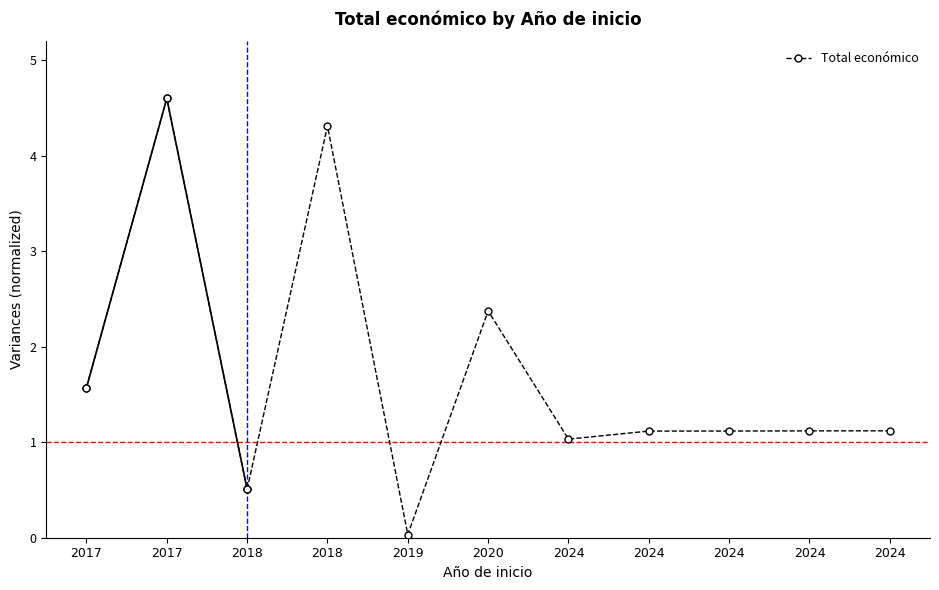

How many categories are shown in the chart?

11